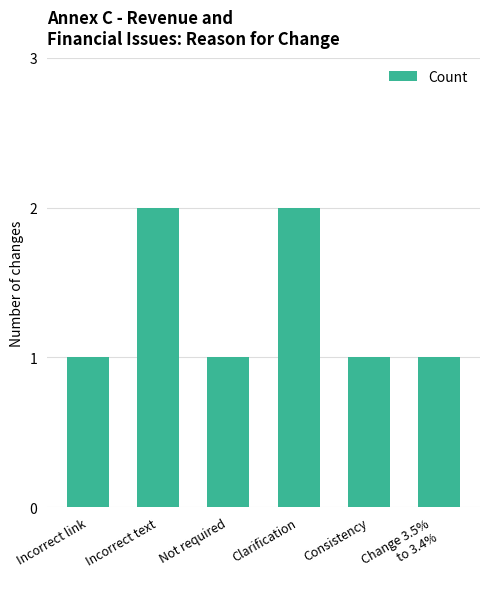

How many distinct data groups are displayed?

1